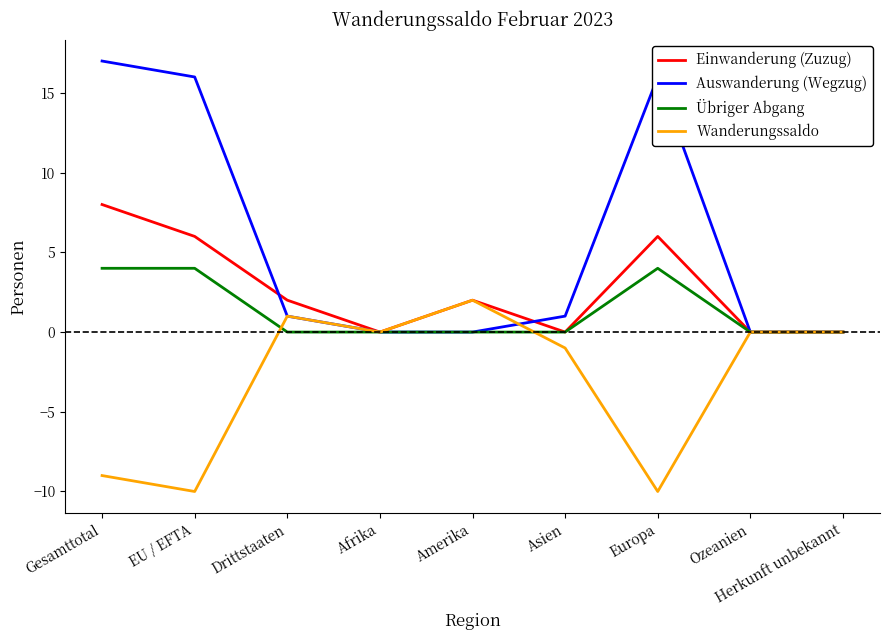

Rank the series by their maximum value, from highest to lowest.

Auswanderung (Wegzug), Einwanderung (Zuzug), Übriger Abgang, Wanderungssaldo